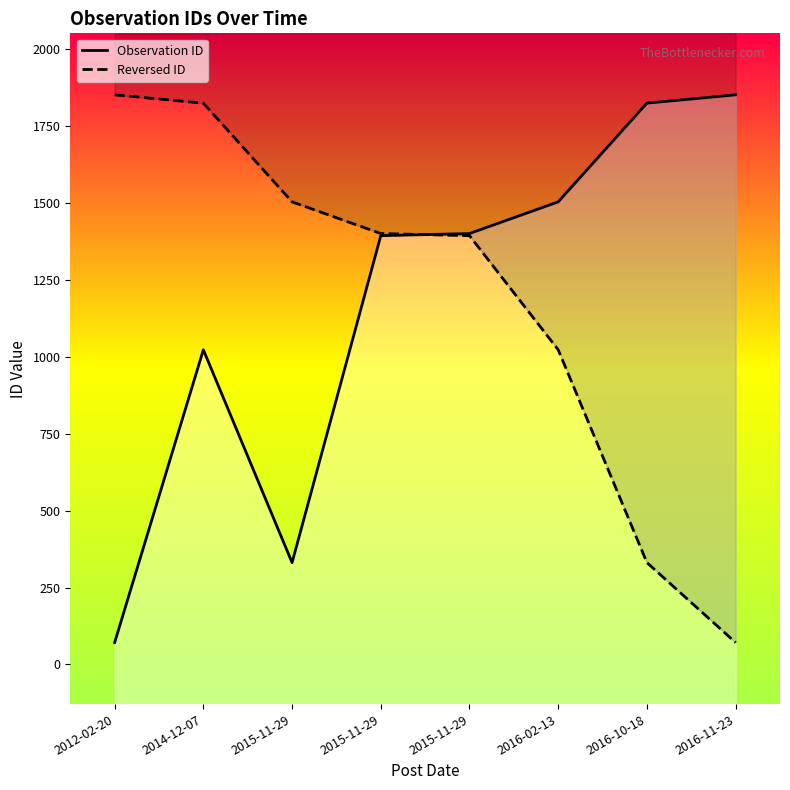

What is the total value across all series at 2015-11-29?

1835